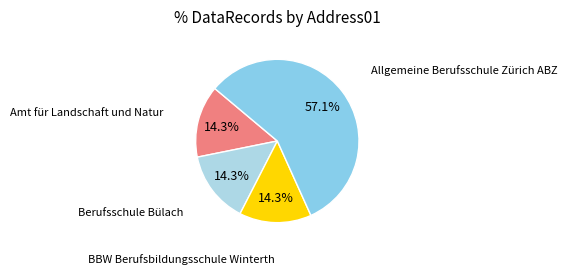

What is the largest slice in the pie chart?

Allgemeine Berufsschule Zürich ABZ